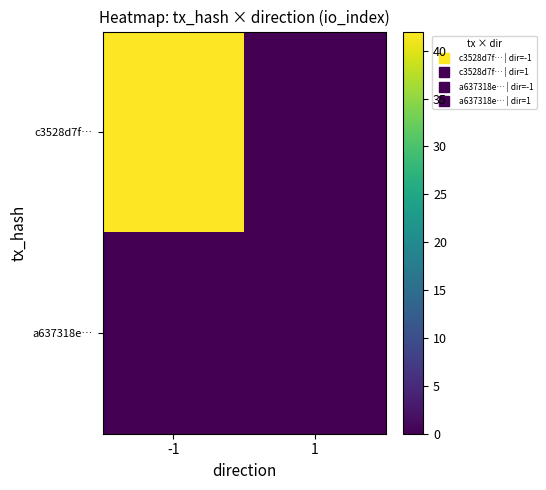

Which category has the highest value across all series?

-1